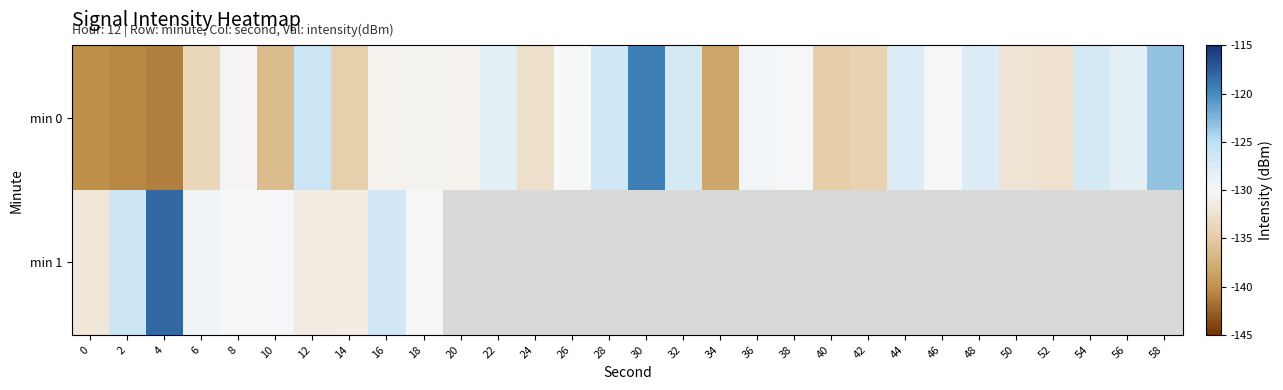

Where does the min 0 series first go above -130?

12